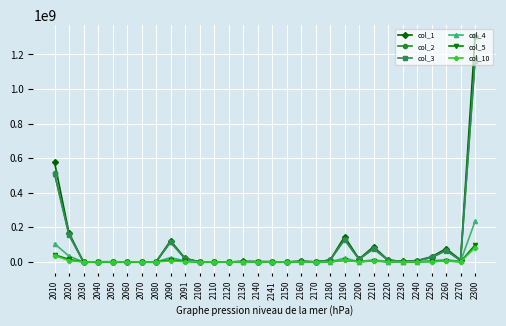

How many lines are shown in the chart?

6